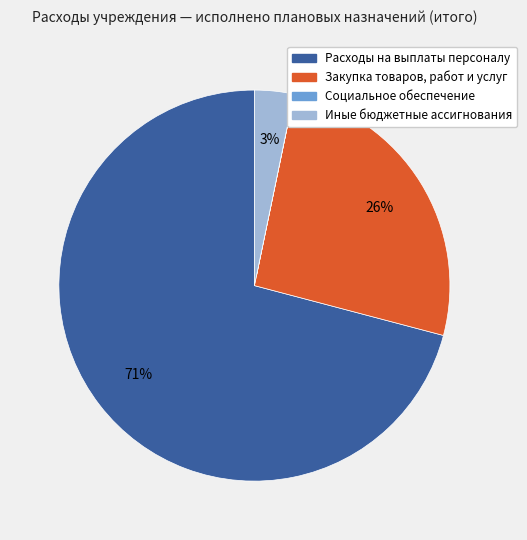

Is there any slice that represents more than half of the pie?

Yes